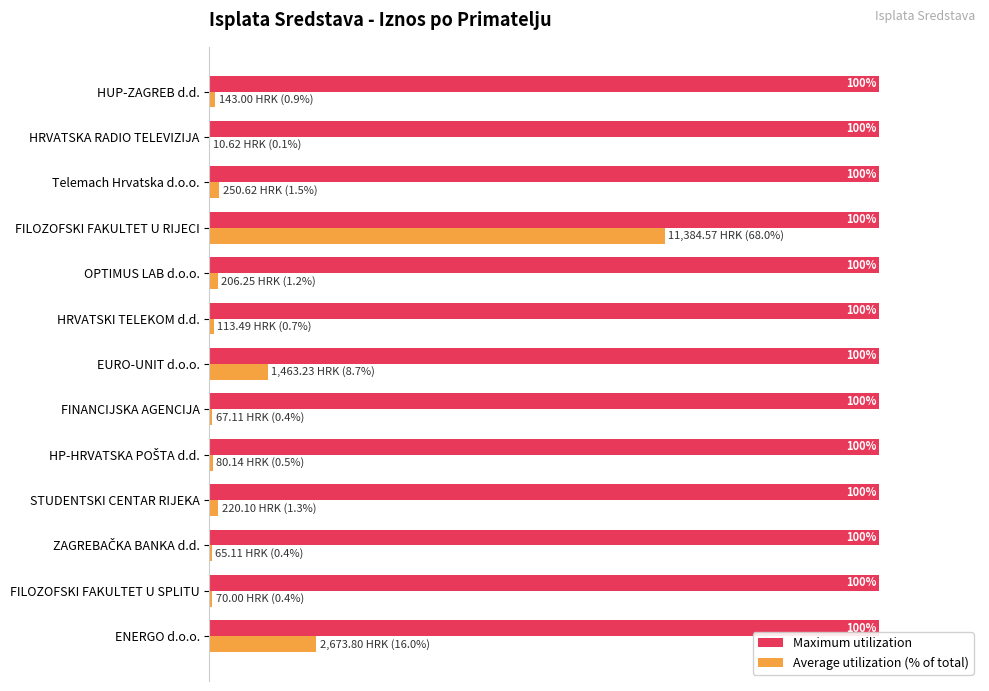

At which category is the sum across all series the highest?

FILOZOFSKI FAKULTET U RIJECI